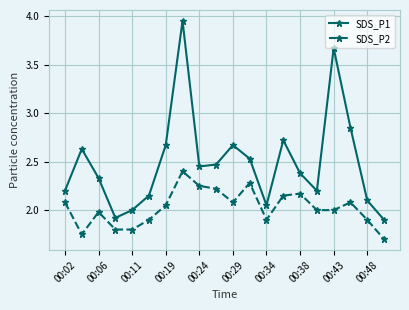

True or false: SDS_P2 and SDS_P1 intersect in this chart.

False